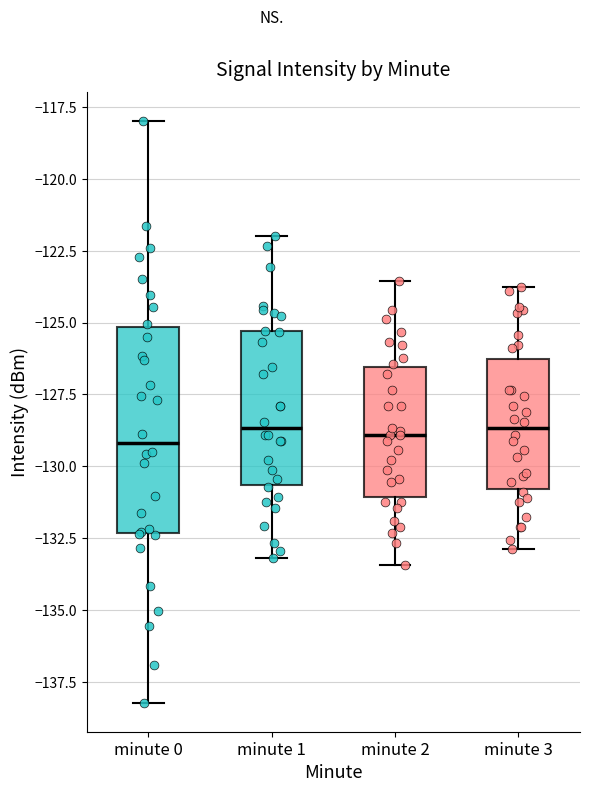

Reading left to right, read every box against the y-axis: the position of its median line, the range the box covers, and the ends of its whiskers. The values are not printed on the chart, so give them approximately, as read against the axis.

minute 0: median -129.0, box -132.5 to -125.0, whiskers -138.0 to -118.0
minute 1: median -128.5, box -130.5 to -125.5, whiskers -133.0 to -122.0
minute 2: median -129.0, box -131.0 to -126.5, whiskers -133.5 to -123.5
minute 3: median -128.5, box -131.0 to -126.5, whiskers -133.0 to -124.0